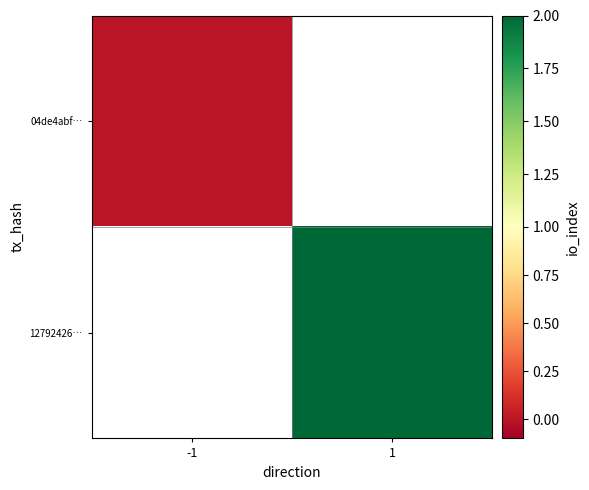

Between 1 and -1, which is larger?

-1